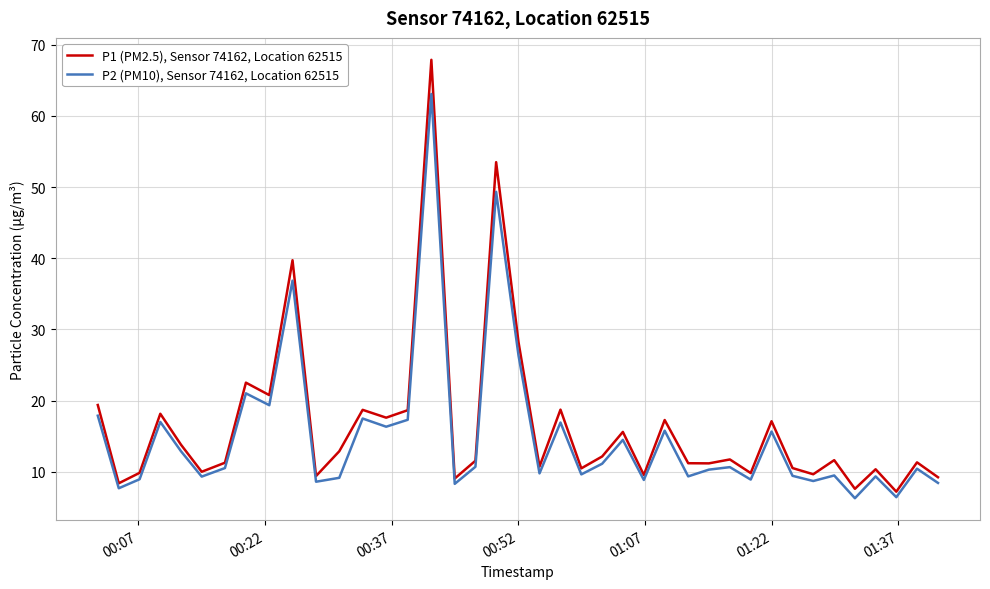

What is the greatest value displayed?

67.9